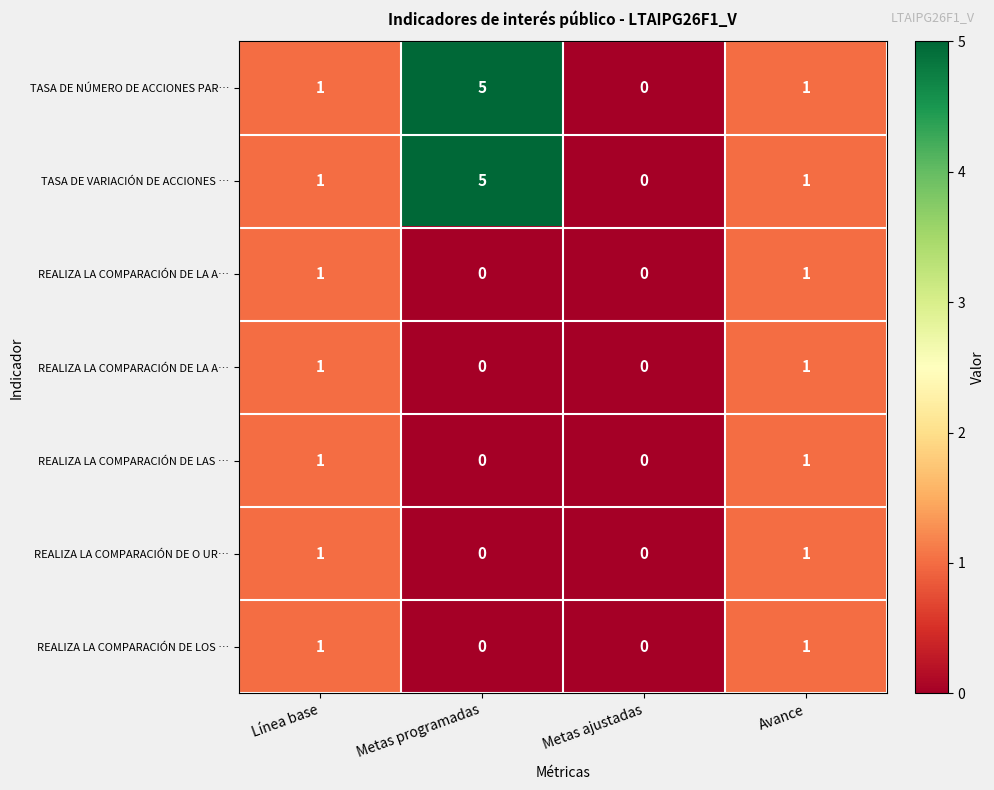

Which label corresponds to the largest value in the chart?

Metas programadas